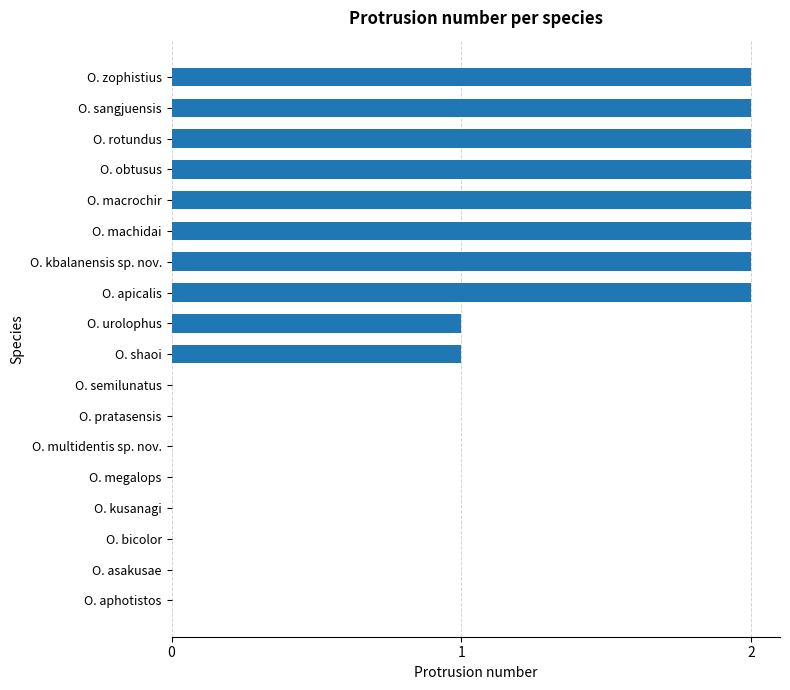

Count the number of data series in this chart.

1